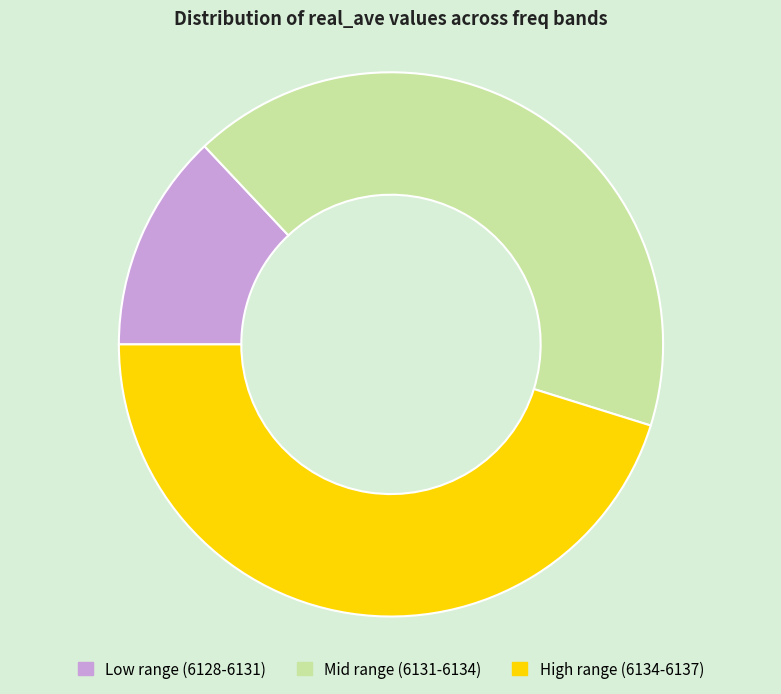

How many slices are in this pie chart?

3